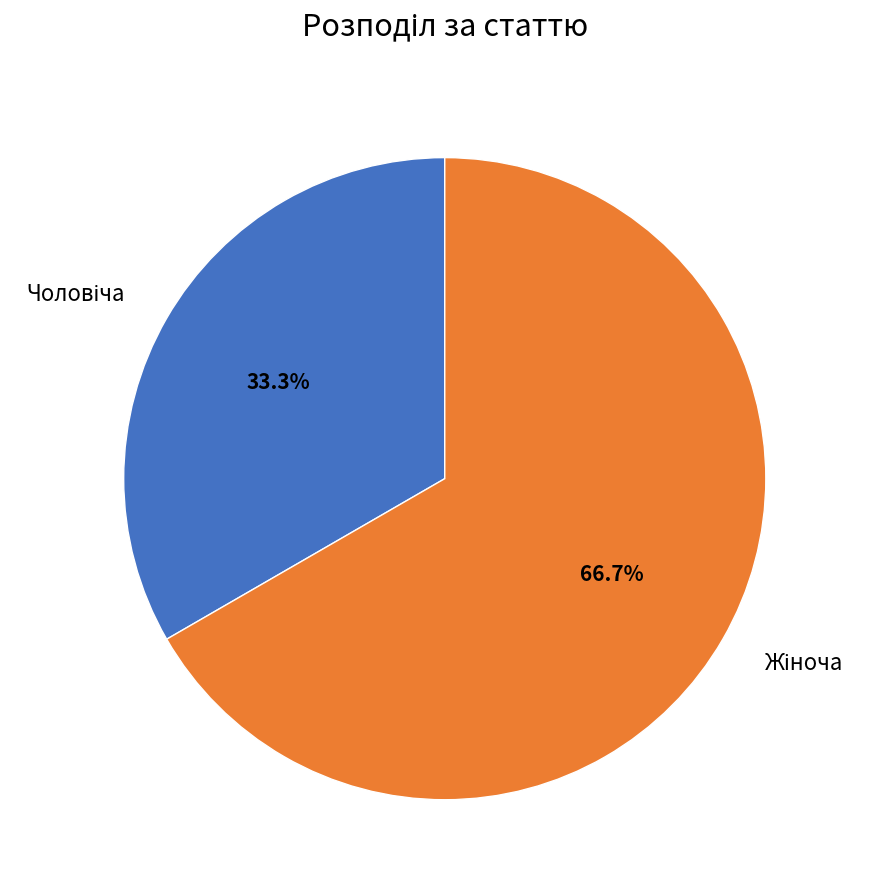

Is there any slice that represents more than half of the pie?

Yes